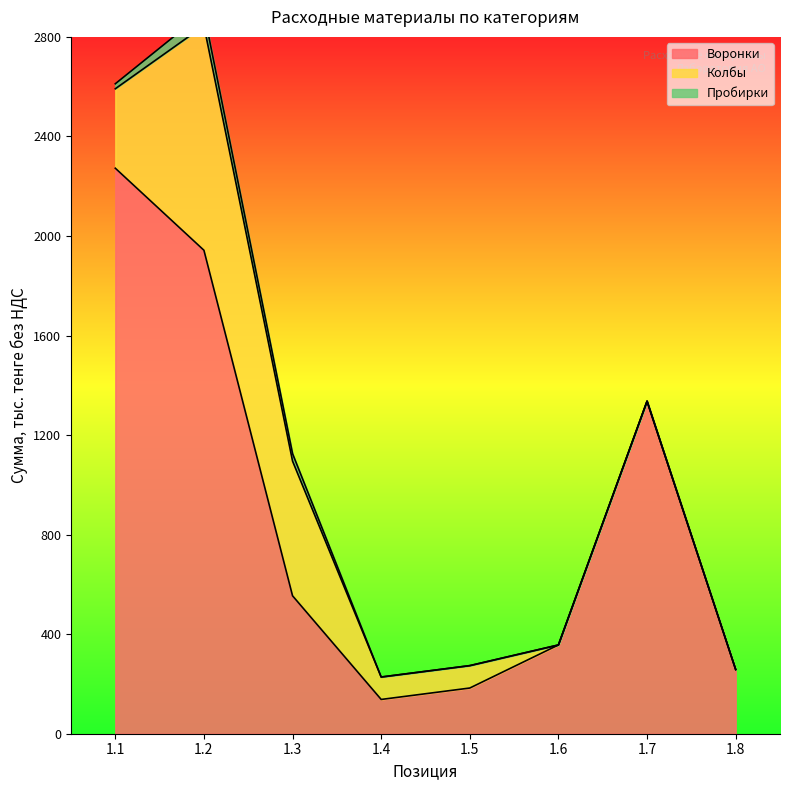

Between 1.8 and 1.4, which is larger?

1.8